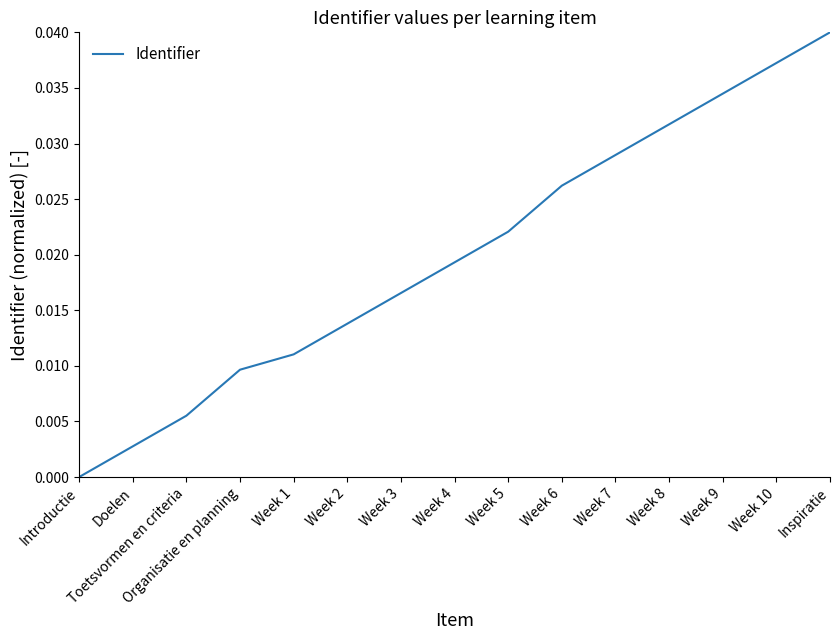

Rank the categories by value from lowest to highest.

Introductie, Doelen, Toetsvormen en criteria, Organisatie en planning, Week 1, Week 2, Week 3, Week 4, Week 5, Week 6, Week 7, Week 8, Week 9, Week 10, Inspiratie